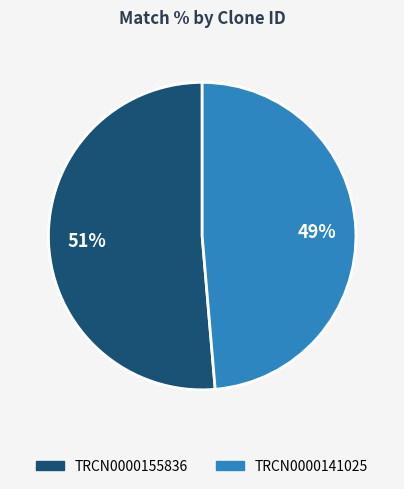

To the nearest percent, what is the combined percentage of TRCN0000141025 and TRCN0000155836?

100%